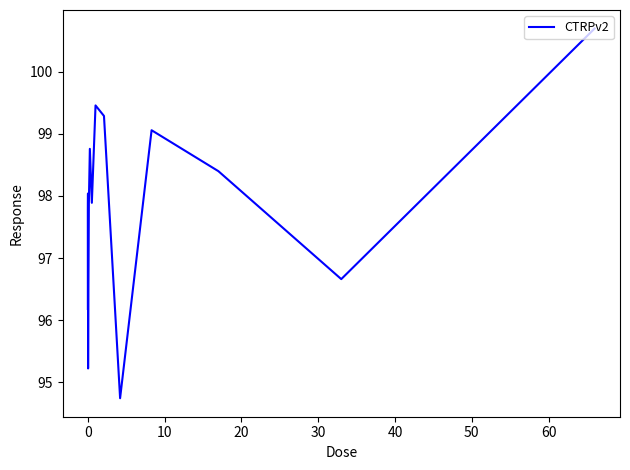

What is the minimum value shown in the chart?

94.7